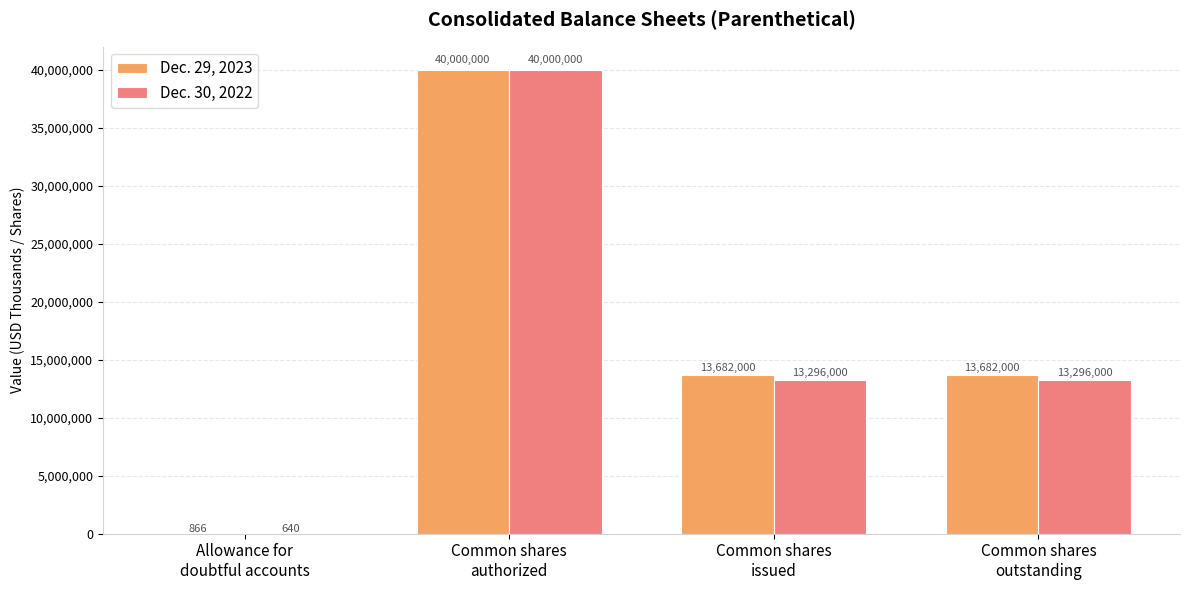

How many groups of bars are there?

4